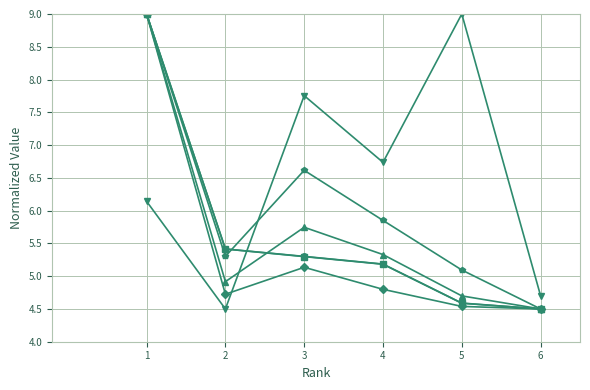

How many categories are shown in the chart?

6